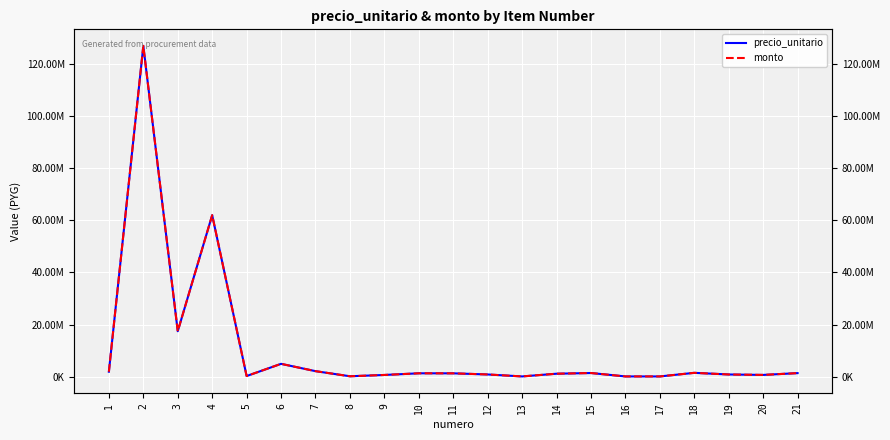

True or false: monto has a value of 1281000 at 10.

True